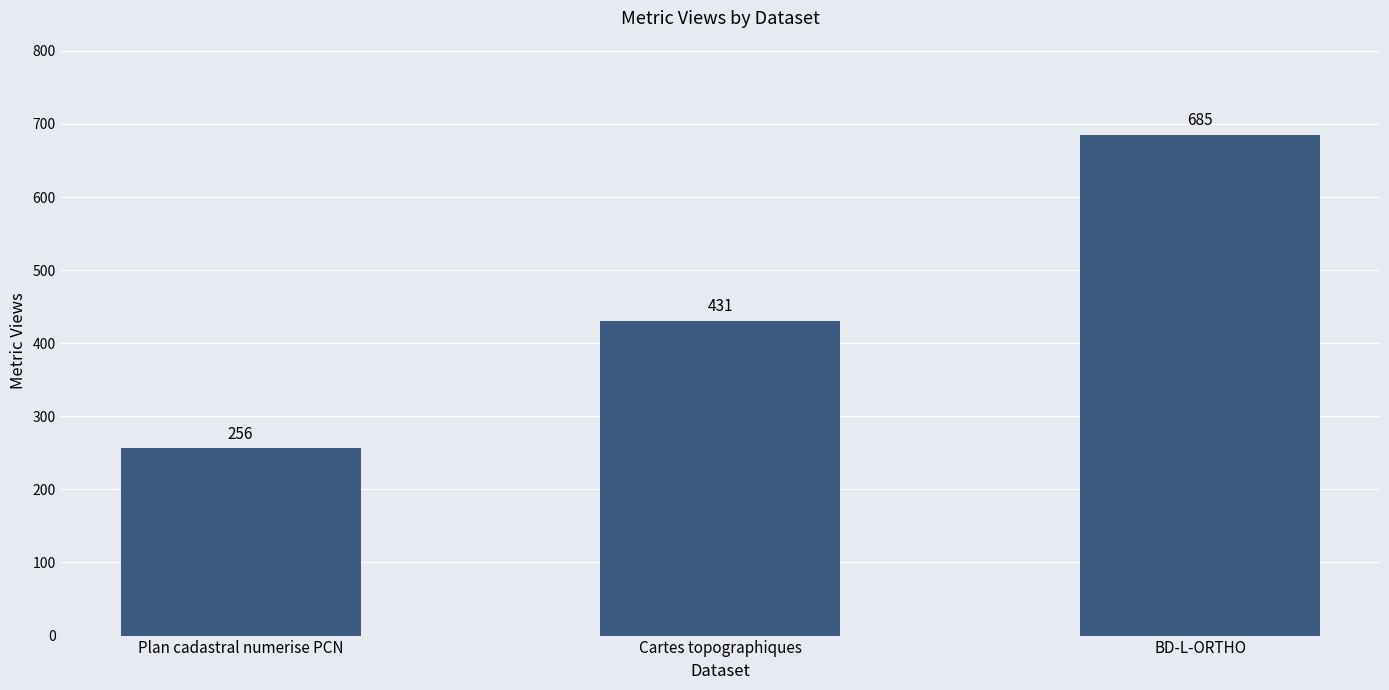

What position from the left is Cartes topographiques?

2